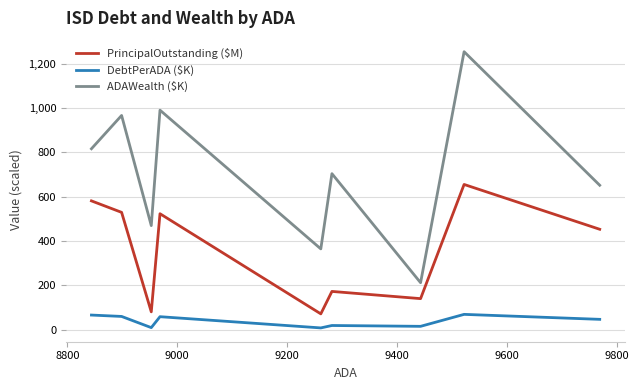

Which series has the largest range (max minus min)?

ADAWealth ($K)